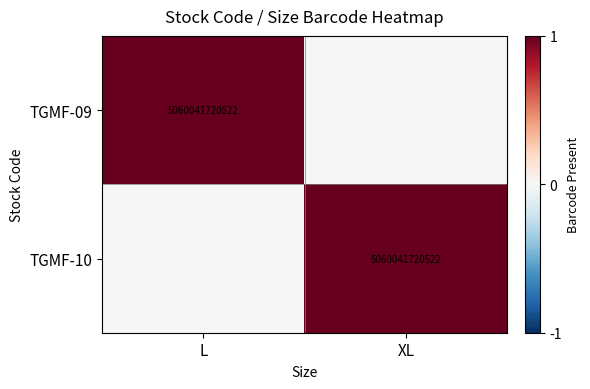

At which category is the sum across all series the highest?

L